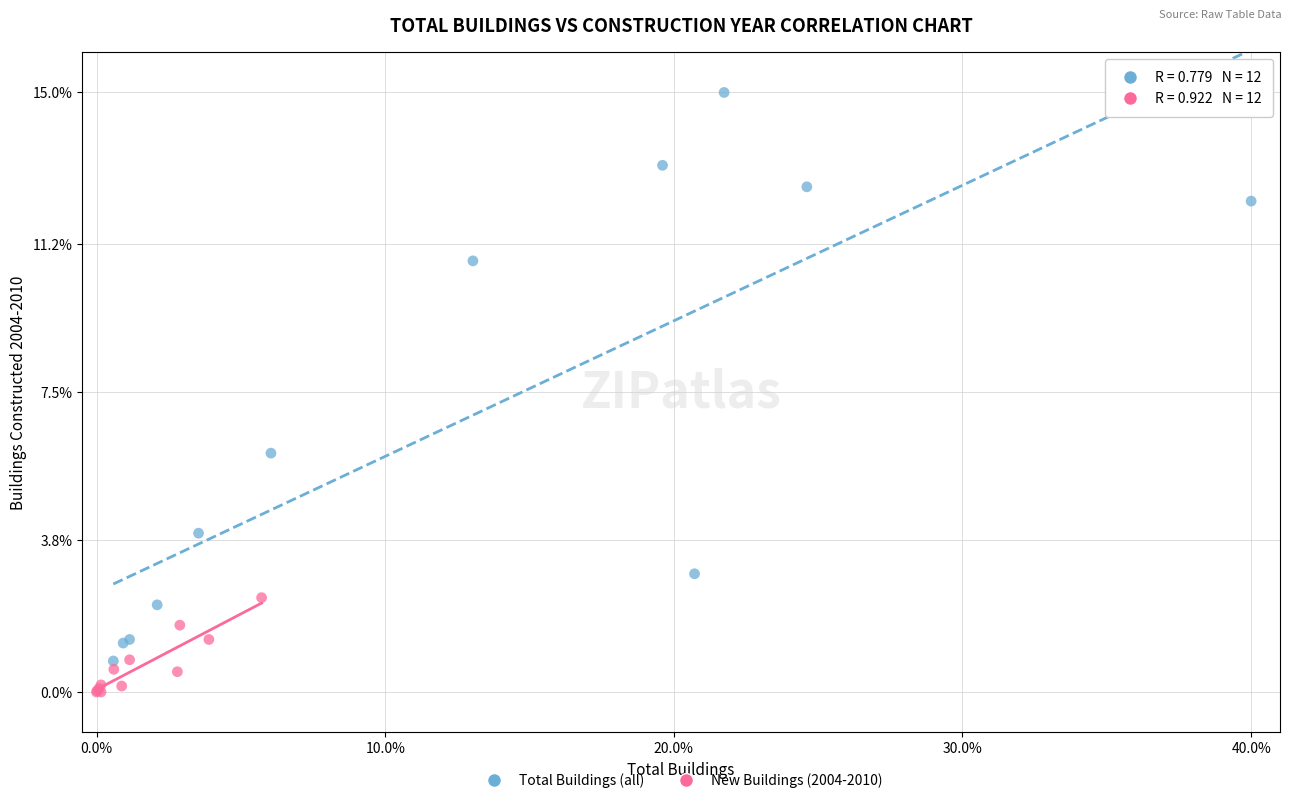

Which series has the widest spread of Y values?

Total Buildings (all)